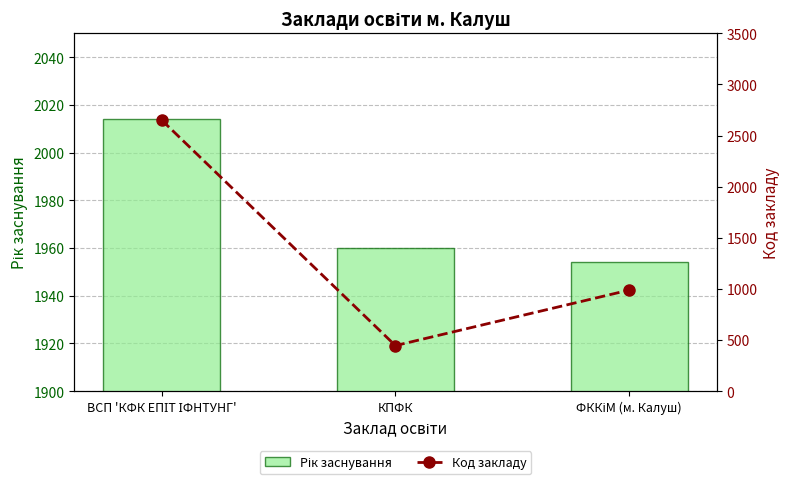

Which category has the highest value across all series?

ВСП 'КФК ЕПІТ ІФНТУНГ'